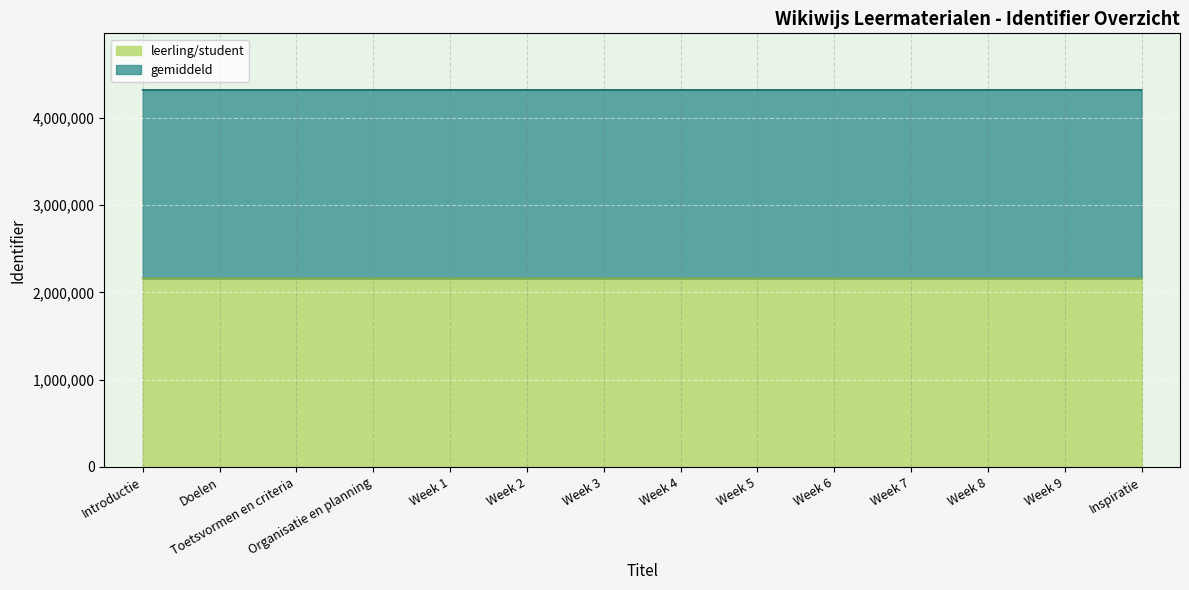

At how many categories does at least one series exceed 2970950?

14